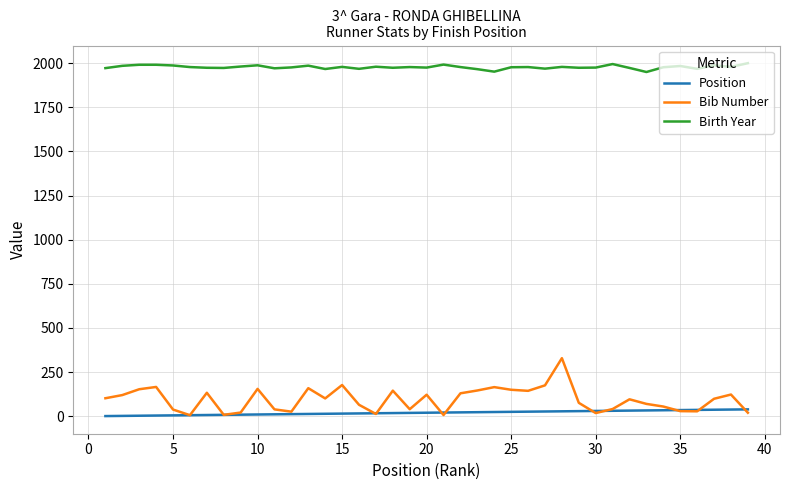

List the series in order of their peak value, lowest first.

Position, Bib Number, Birth Year